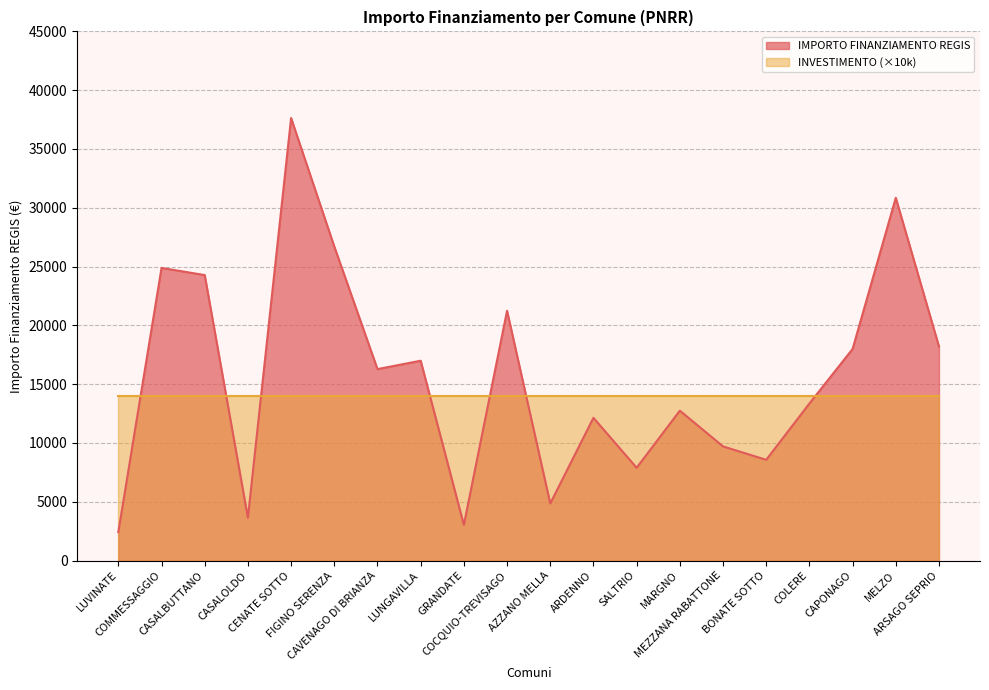

Read the value at CASALBUTTANO, to the nearest 10.

24280